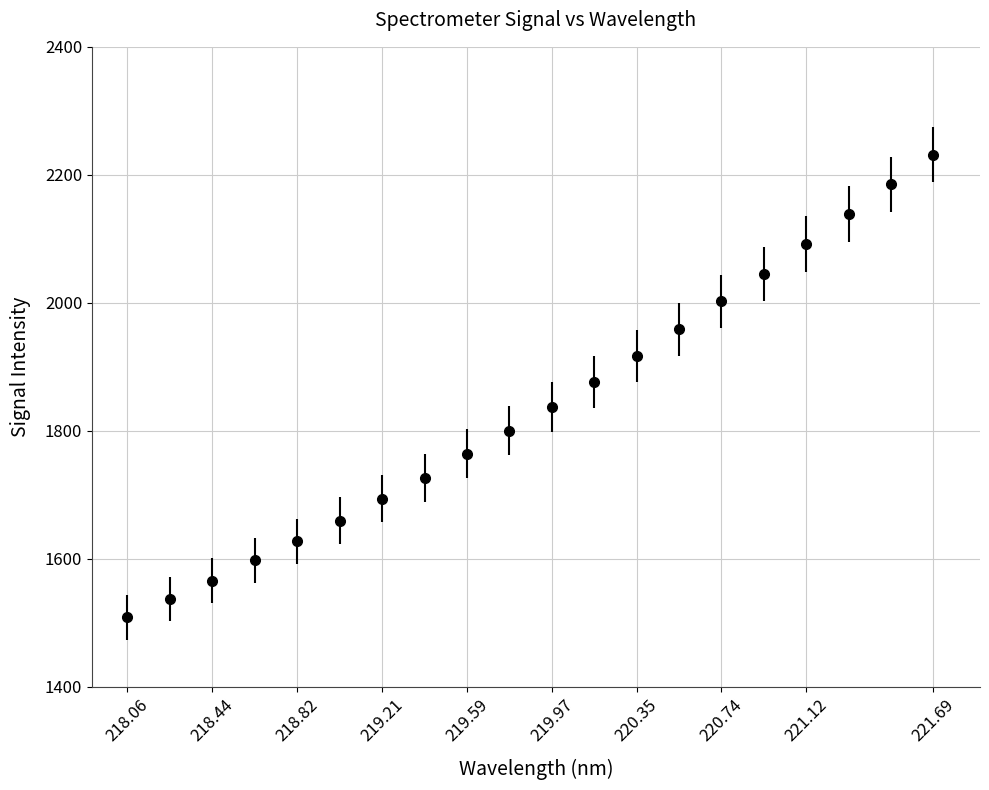

What is the difference between the maximum and minimum values?

722.5